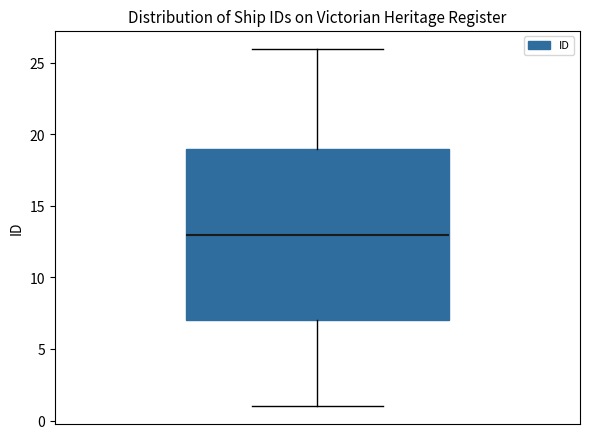

Read this box plot against the y-axis: the position of the median line, the range covered by the box, and the ends of both whiskers. The values are not printed on the chart, so give them approximately, as read against the axis.

median 13, box 7 to 19, whiskers 1 to 26